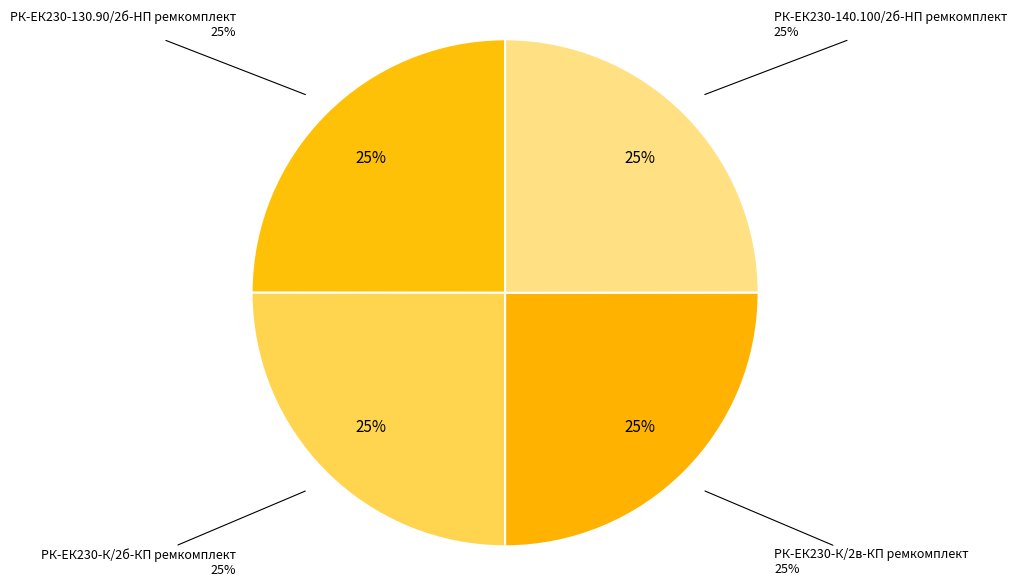

Do РК-ЕК230-К/2б-КП ремкомплект and РК-ЕК230-140.100/2б-HП ремкомплект together represent more than half of the pie?

No